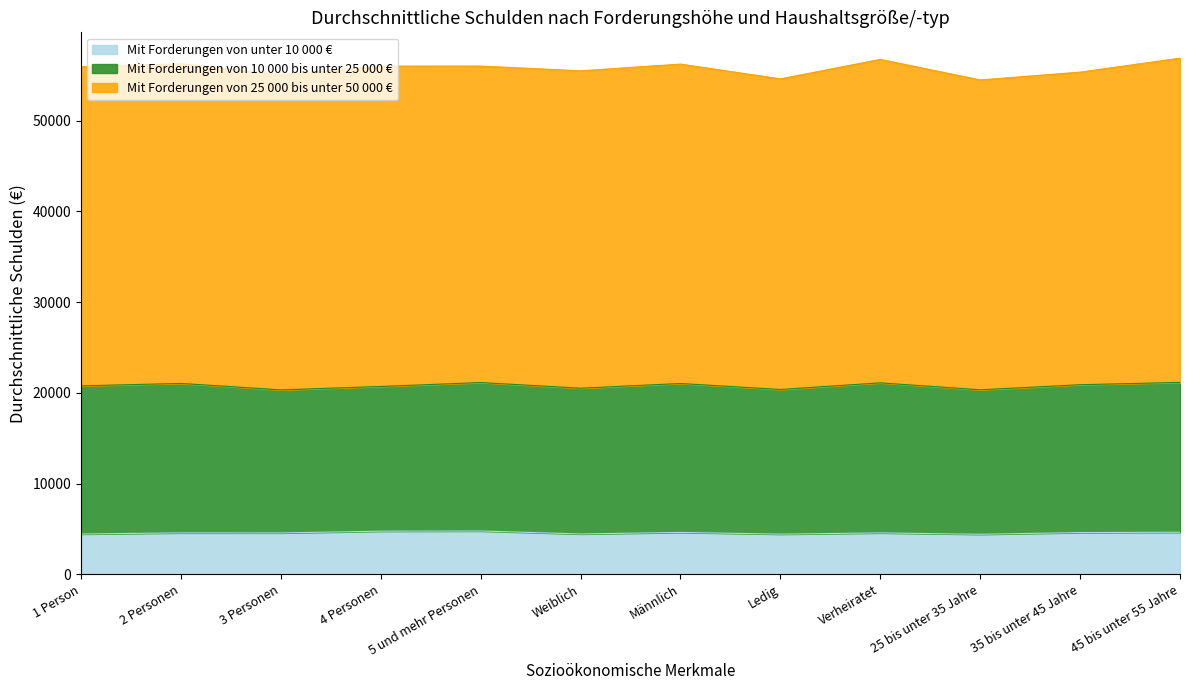

At which label does Mit Forderungen von 25 000 bis unter 50 000 € first exceed 35159?

2 Personen